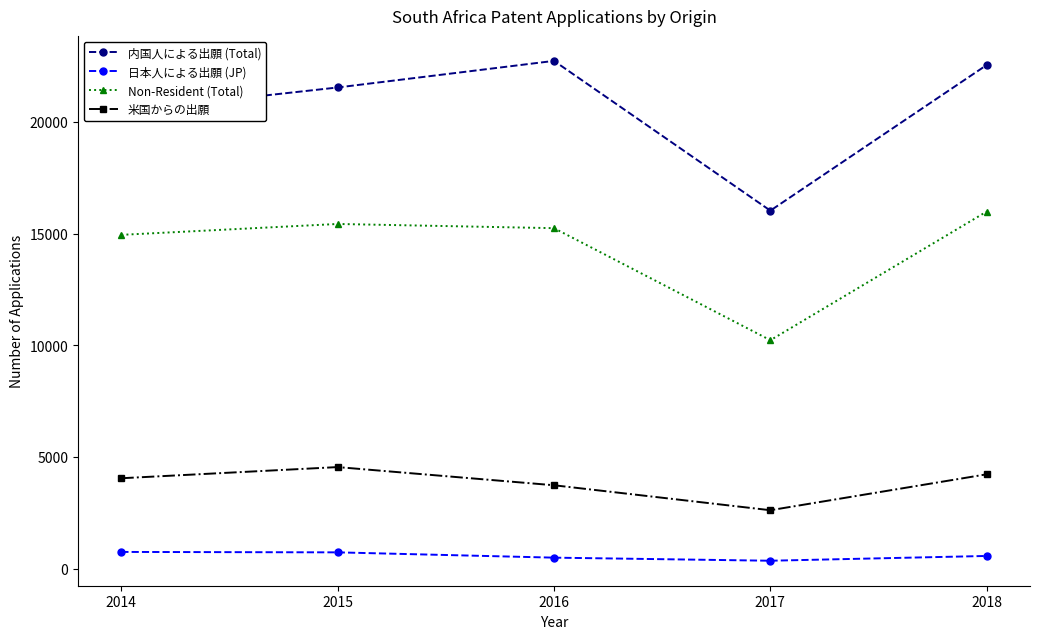

What is the value of the 日本人による出願 (JP) point at the 4th from the left?

348